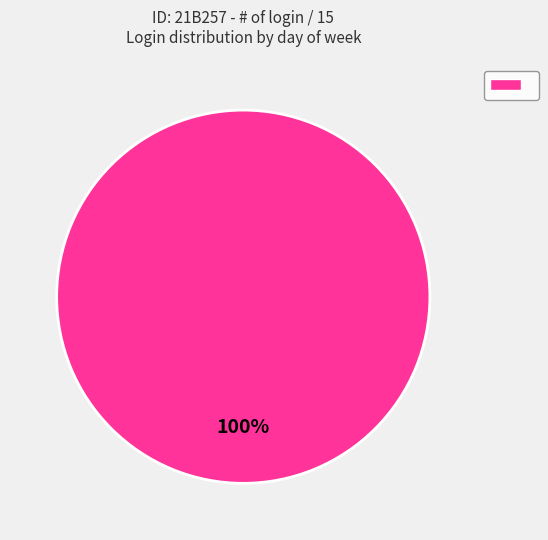

Does any single category account for the majority?

Yes